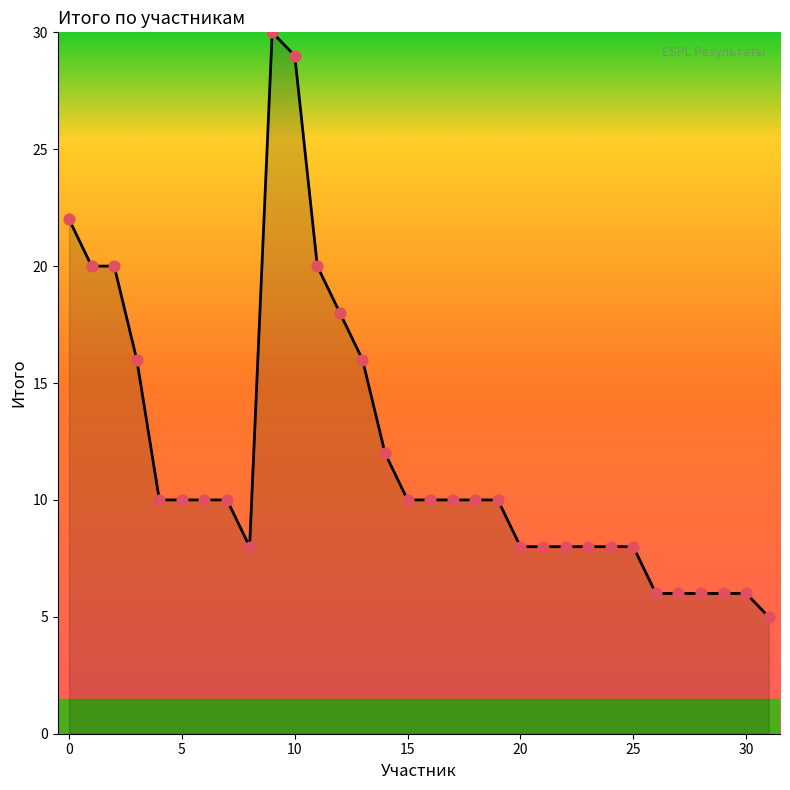

What is the smallest value displayed?

5